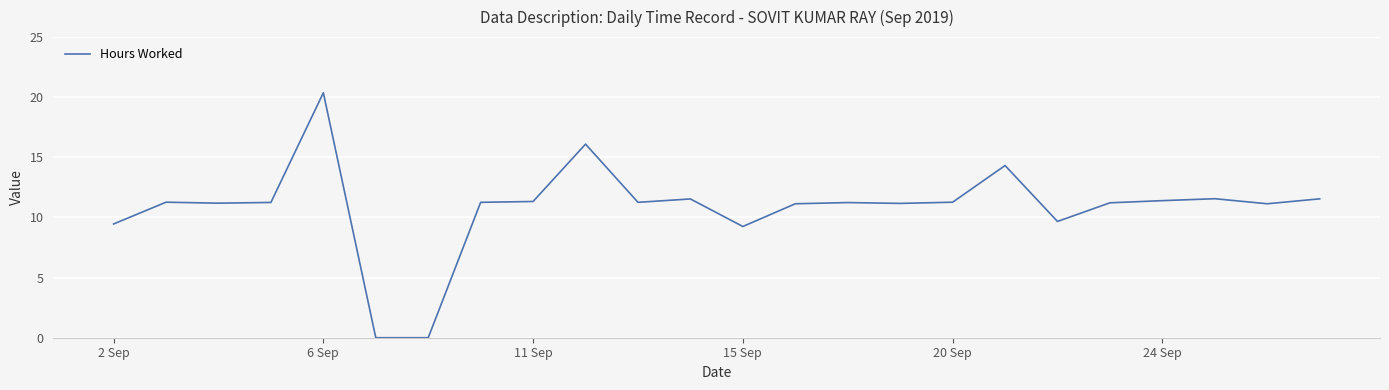

What is the difference between the maximum and minimum values?

20.4